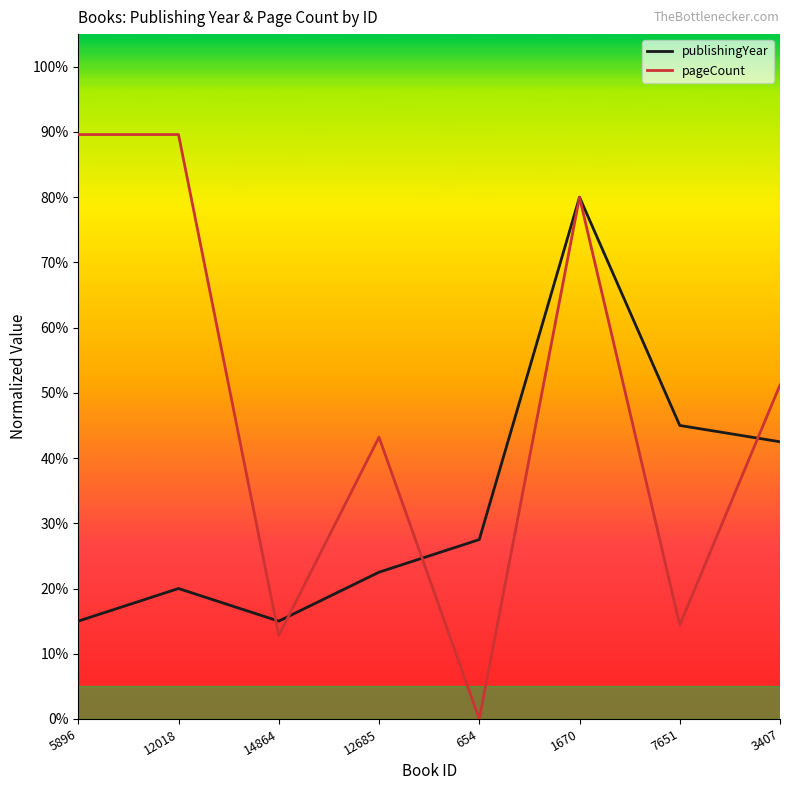

Does the chart display data point markers on the line(s)?

No